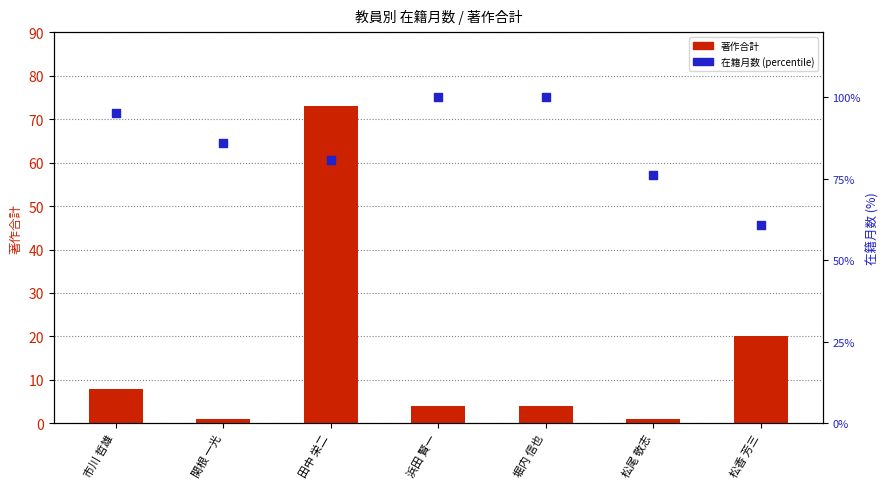

At which category is the sum across all series the highest?

田中 栄二